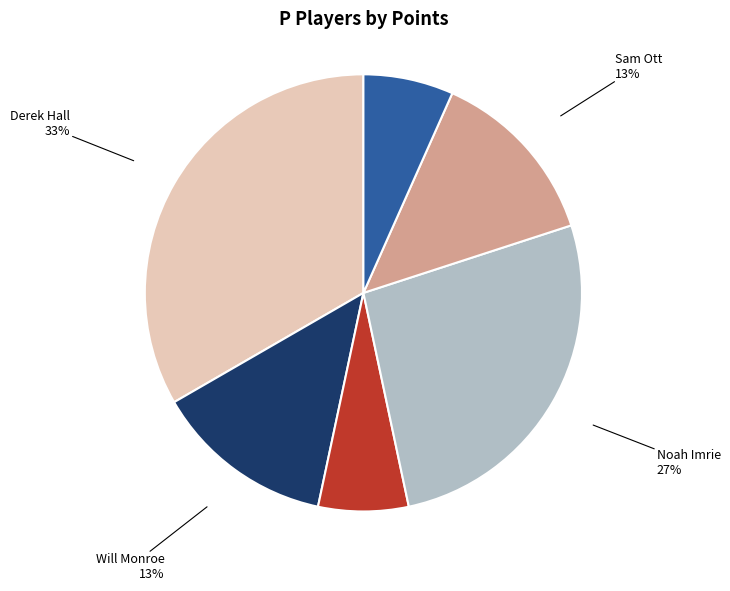

Is there any slice that represents more than half of the pie?

No